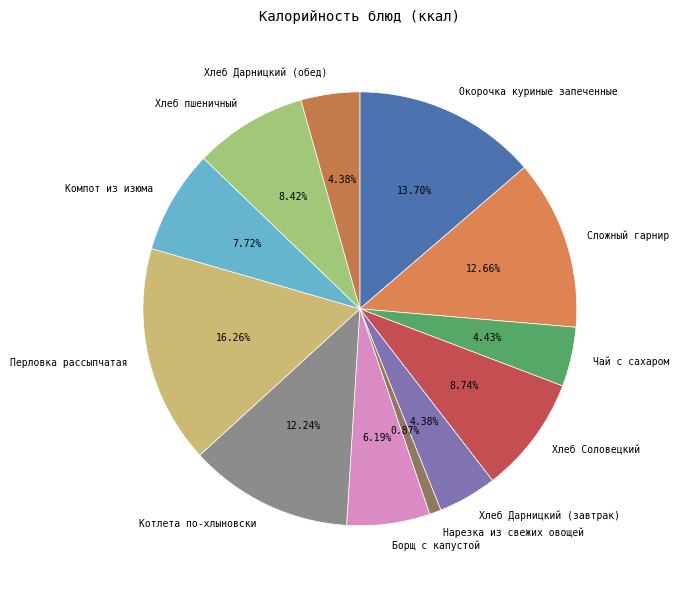

How many segments does this pie chart have?

12